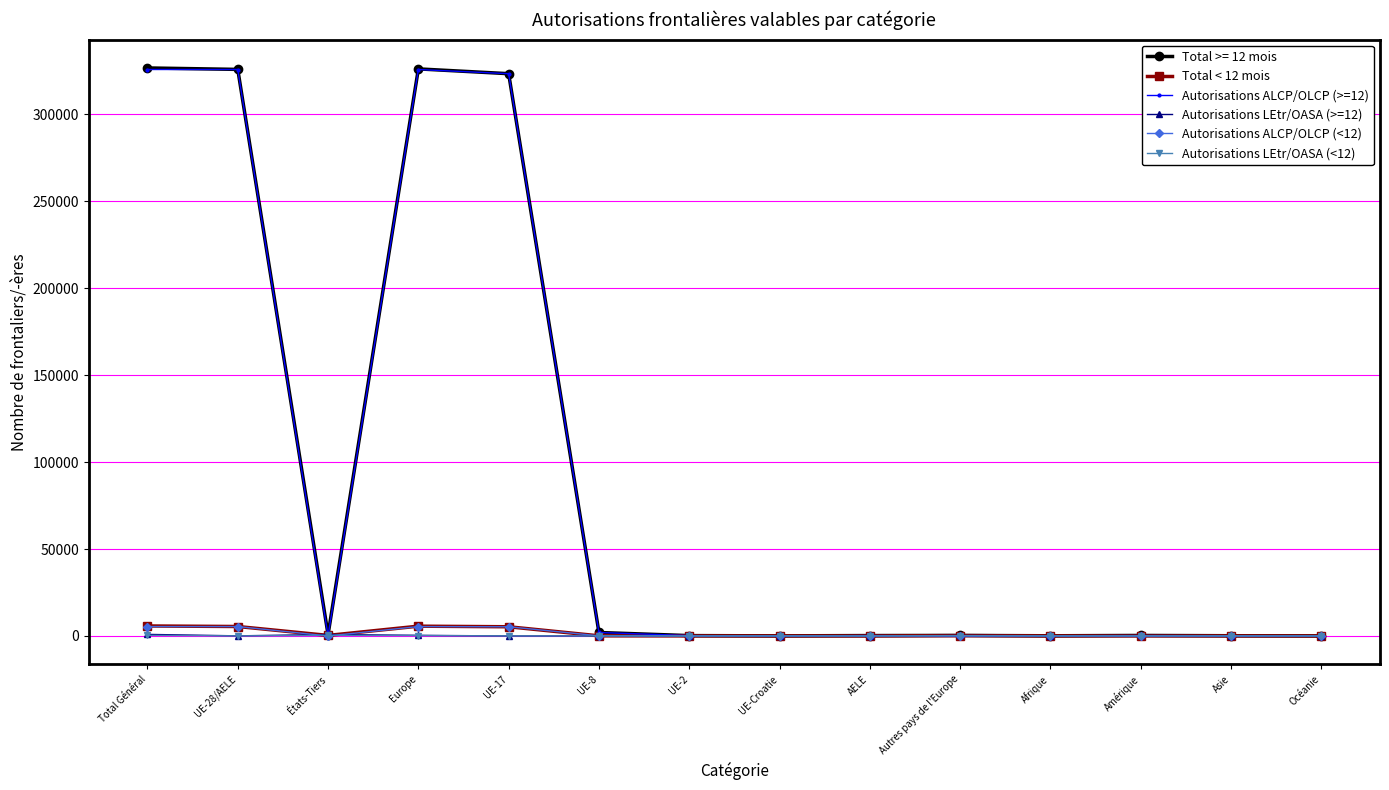

True or false: Total < 12 mois has more than 2 interior local peaks.

True